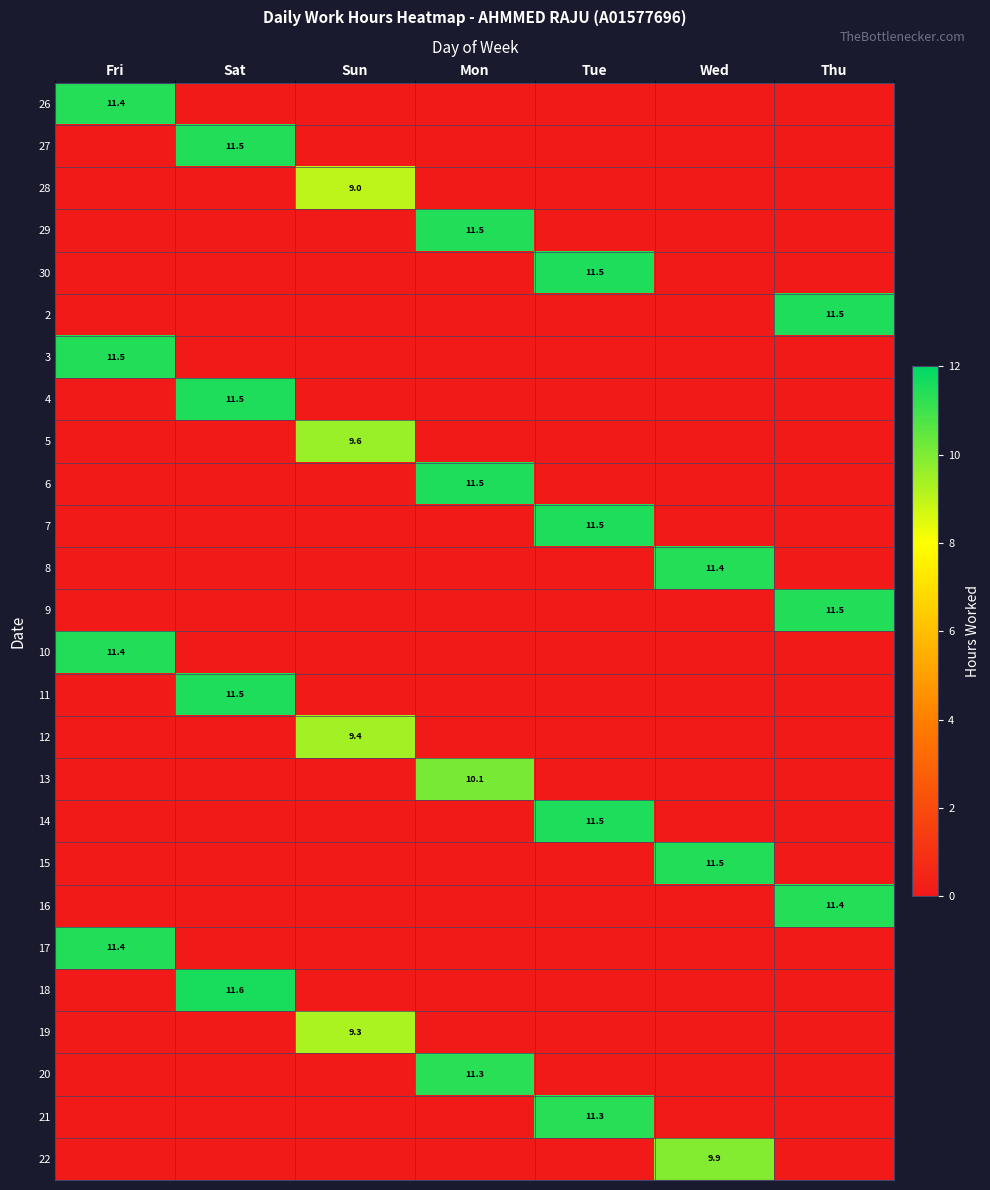

The value of 17 at Fri is 7.7. True or false?

False